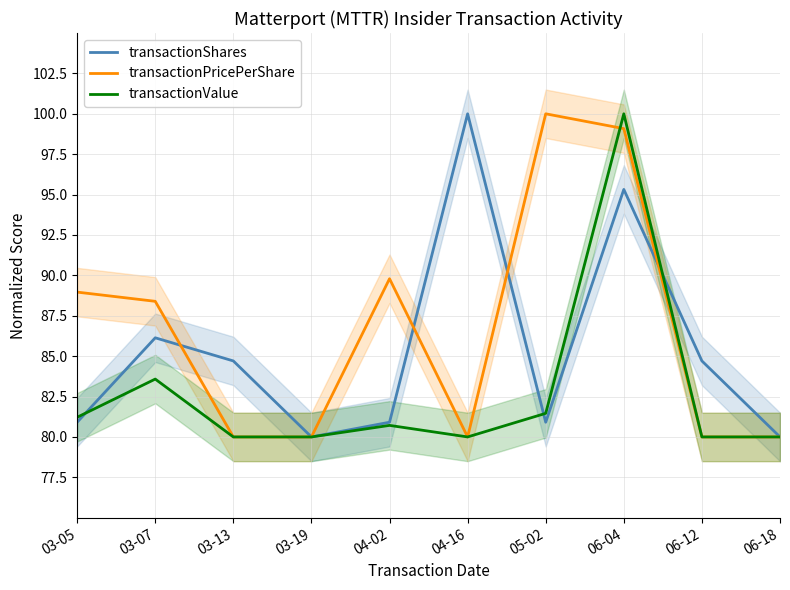

Which series has the largest range (max minus min)?

transactionShares